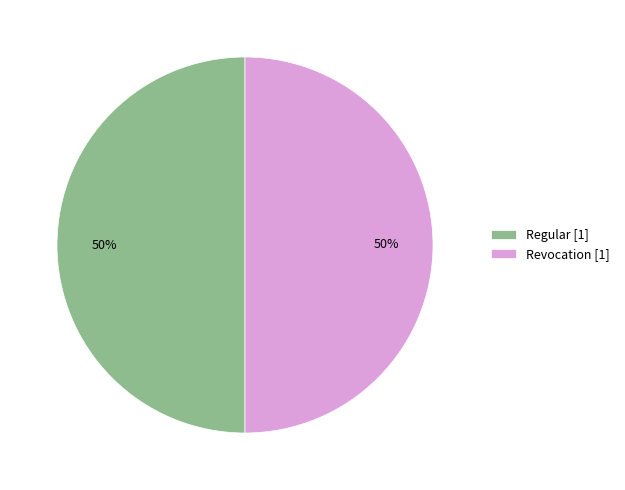

Count the number of slices in the pie.

2